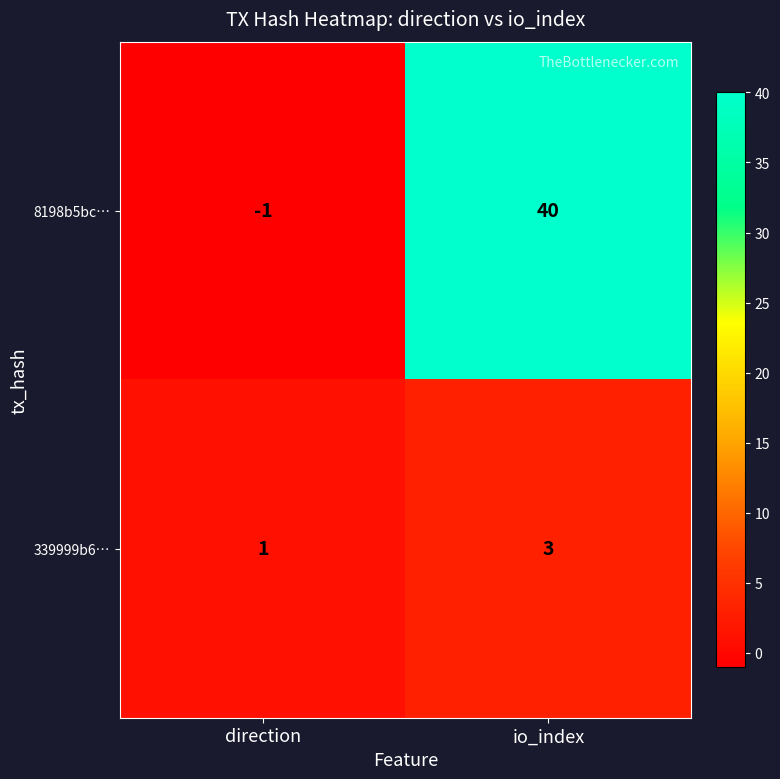

At which label is 8198b5bc… closest to 19?

direction